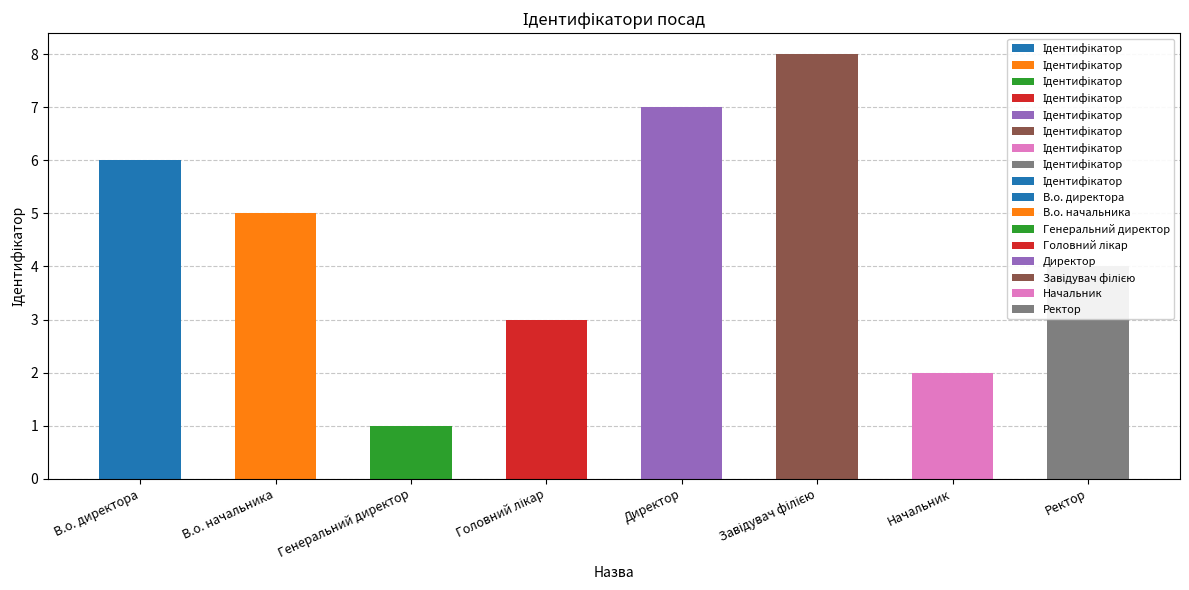

What is the value of the 3rd bar from the left?

1